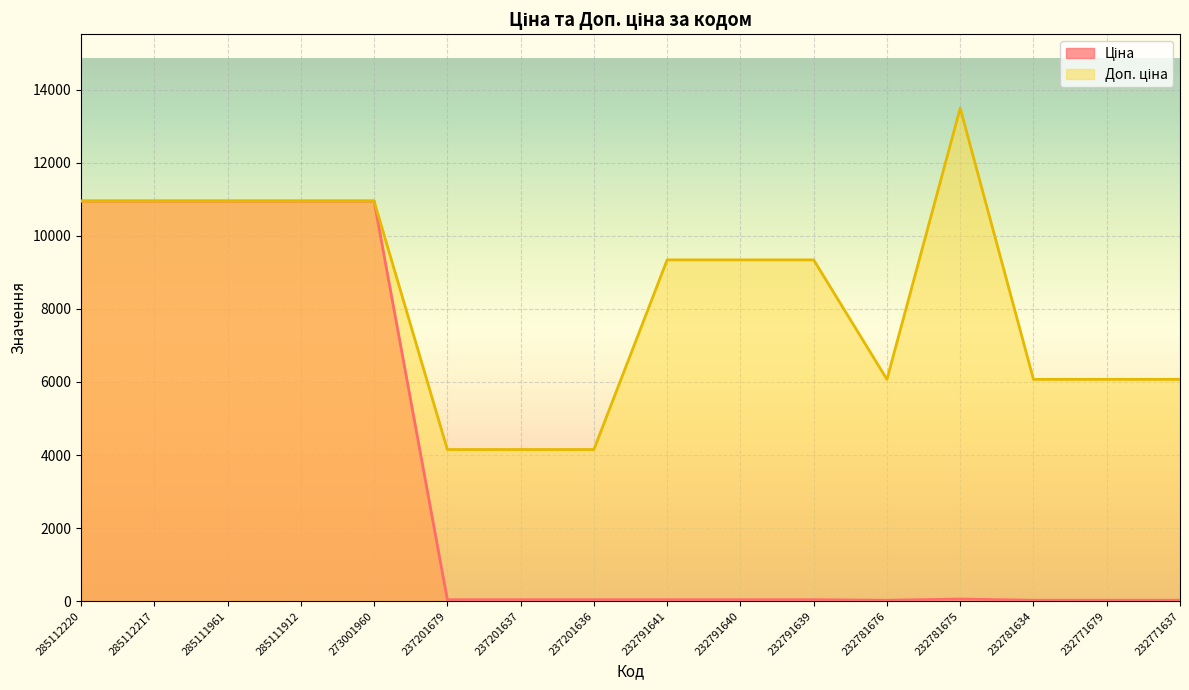

Reading left to right, list all the values displayed in this chart.

Ціна: 10952.0	10952.0	10952.0	10952.0	10952.0	41.5	41.5	41.5	41.5	41.5	41.5	27.0	60.0	27.0	27.0	27.0
Доп. ціна: 10952.0	10952.0	10952.0	10952.0	10952.0	4152.0	4152.0	4152.0	9342.0	9342.0	9342.0	6072.0	13493.2	6072.0	6072.0	6072.0